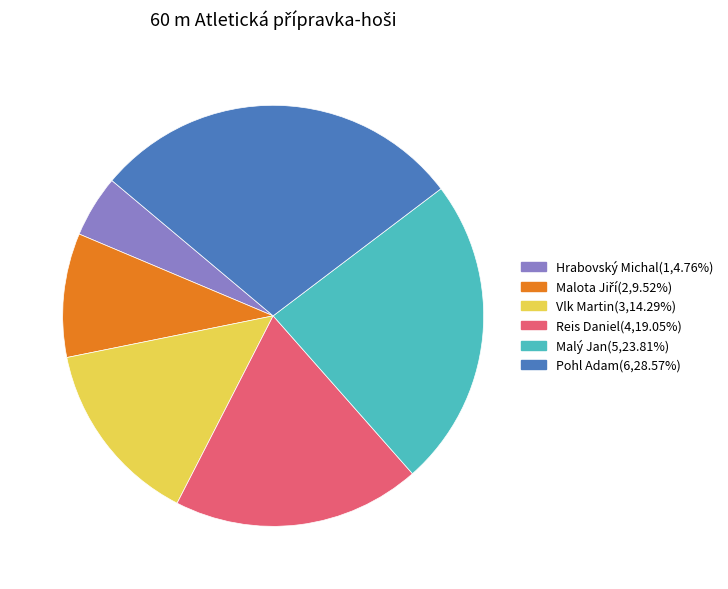

What is the ratio of the value at Vlk Martin to the value at Pohl Adam?

0.5